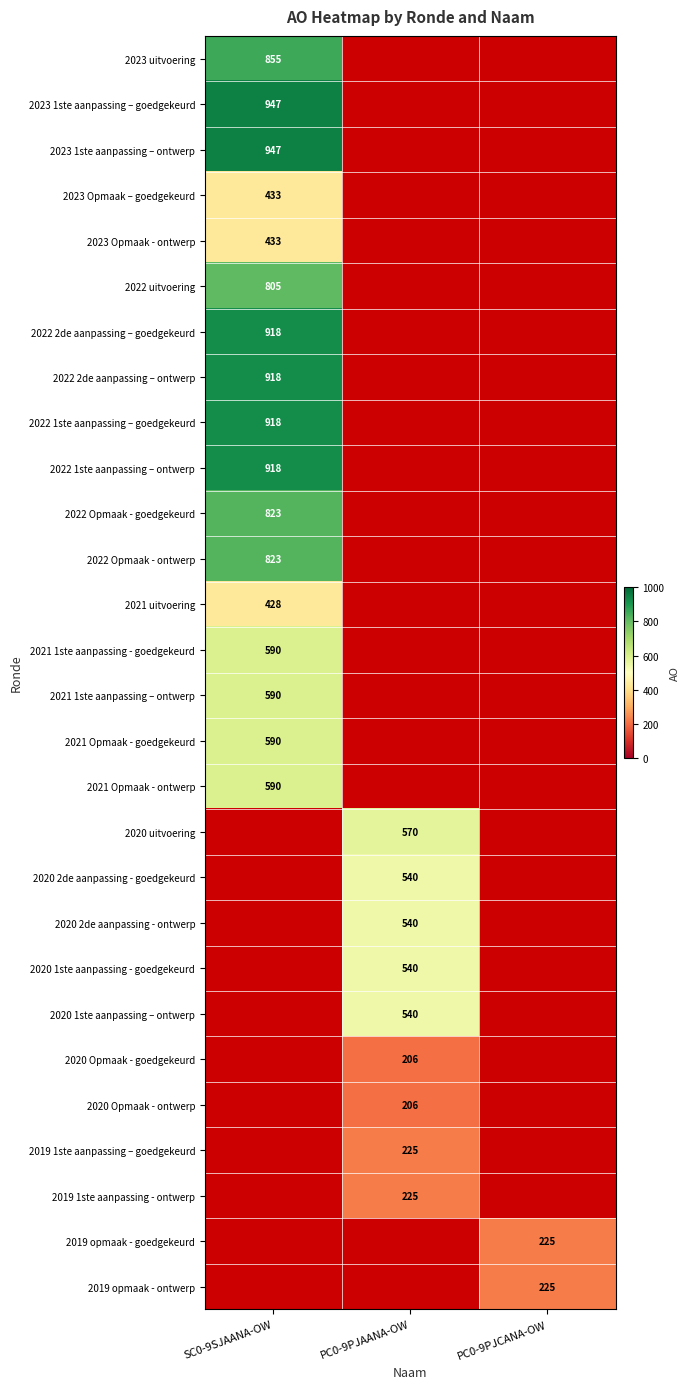

At how many categories does at least one series exceed 781?

1